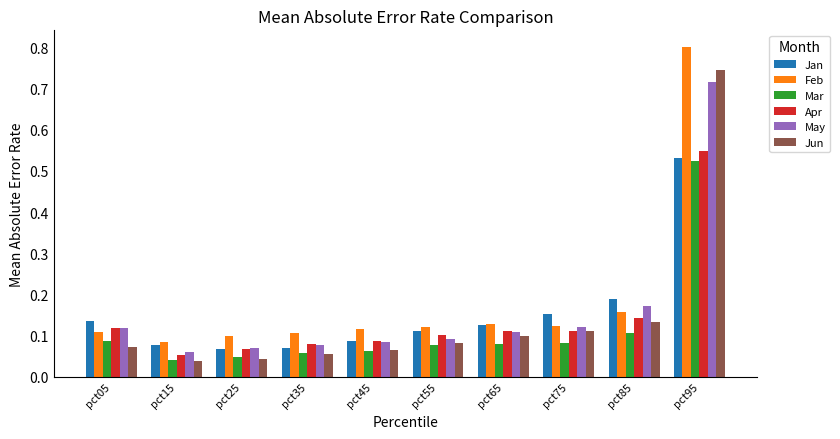

Count the number of data series in this chart.

6